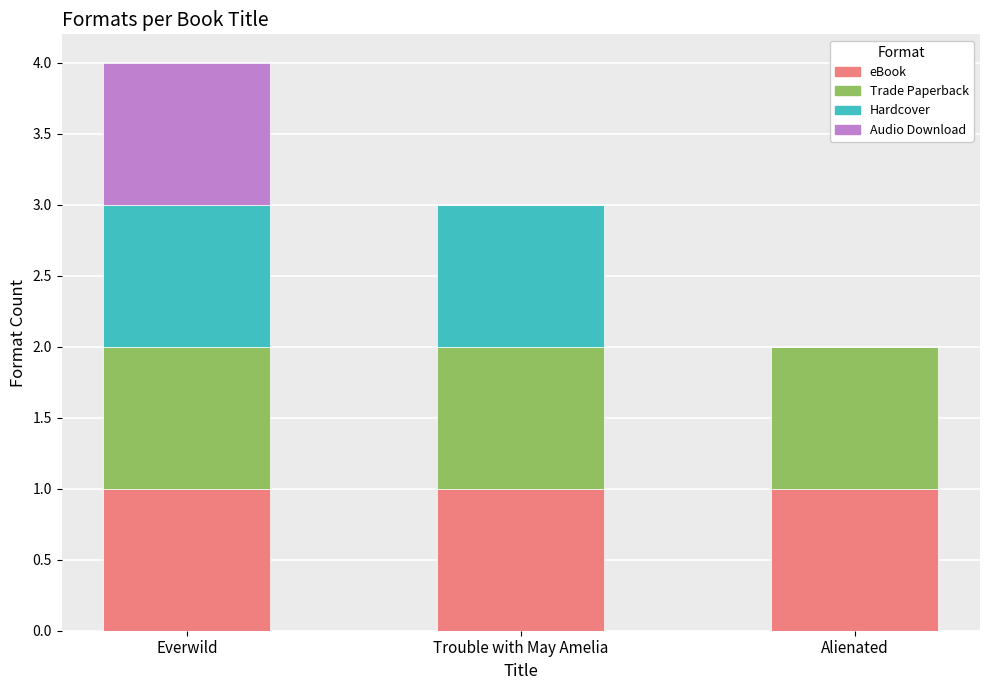

What is the sum of all eBook values?

3